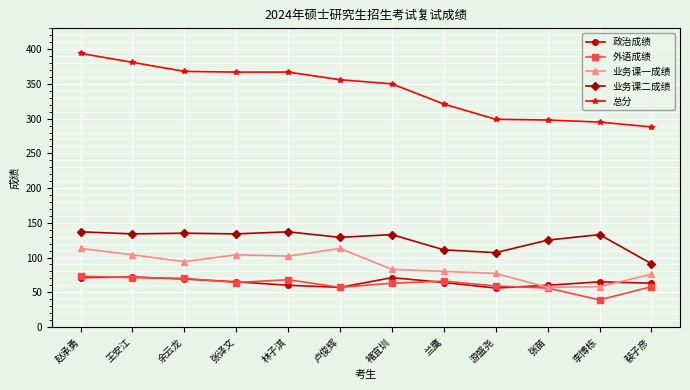

How many distinct data groups are displayed?

5